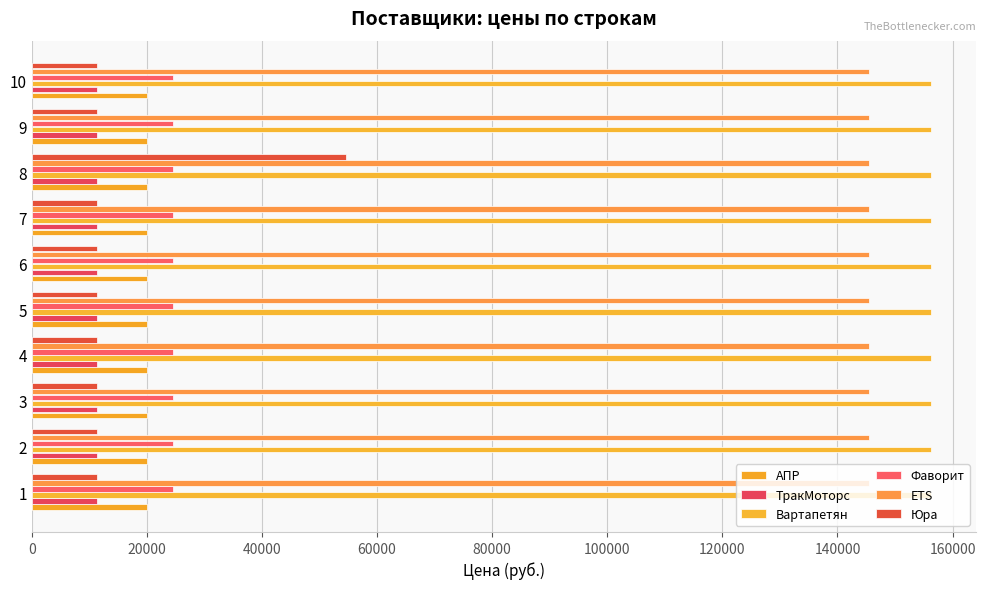

How many values in the ТракМоторс series are below 11378?

5